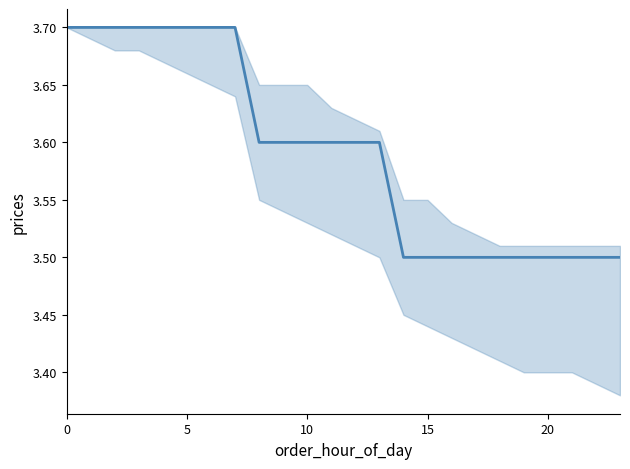

What is the smallest value displayed?

3.5